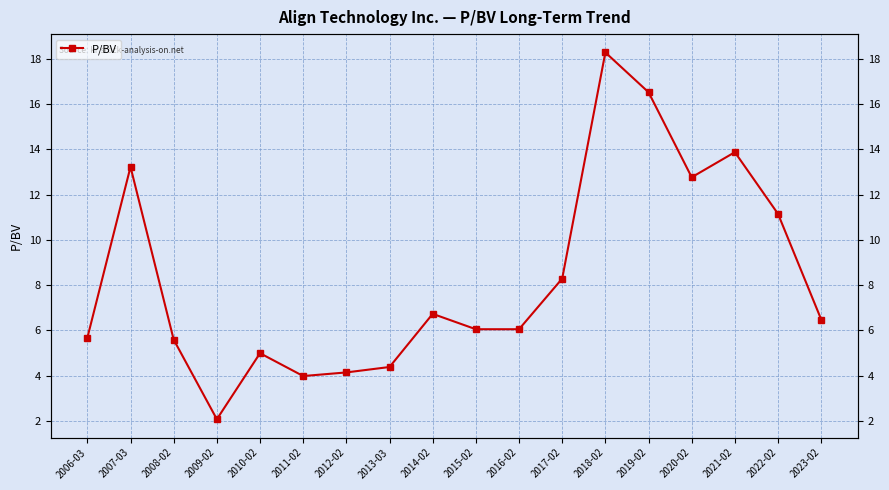

How many lines are shown in the chart?

1